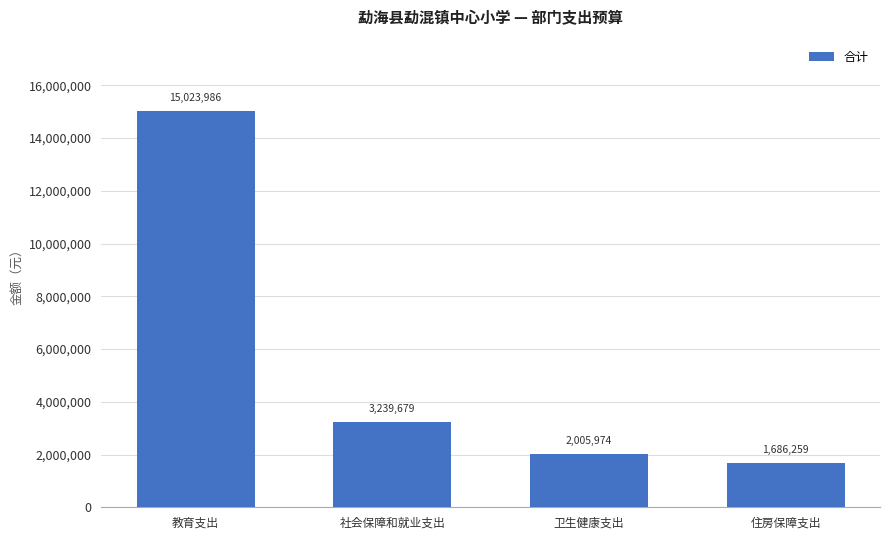

Where does the data first go above 3239678?

教育支出